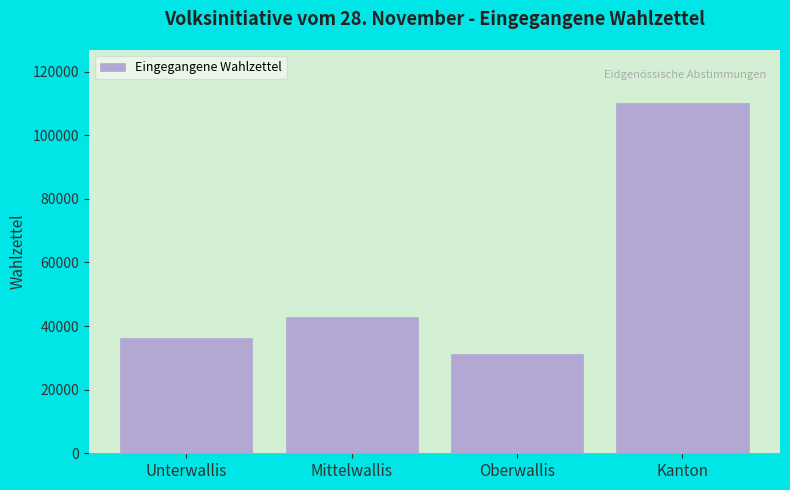

Reading right to left, list all the values displayed in this chart.

Kanton=110228	Oberwallis=31198	Mittelwallis=42857	Unterwallis=36173